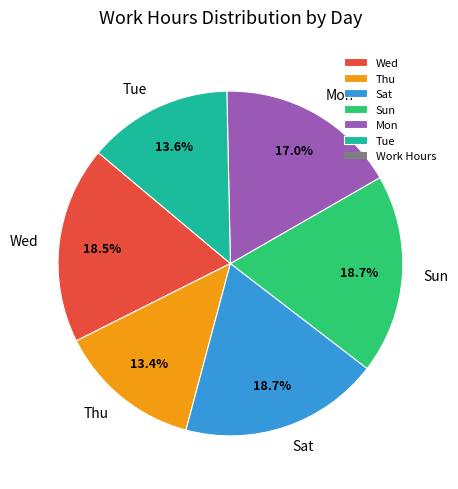

What is the ratio of the value at Thu to the value at Wed?

0.7